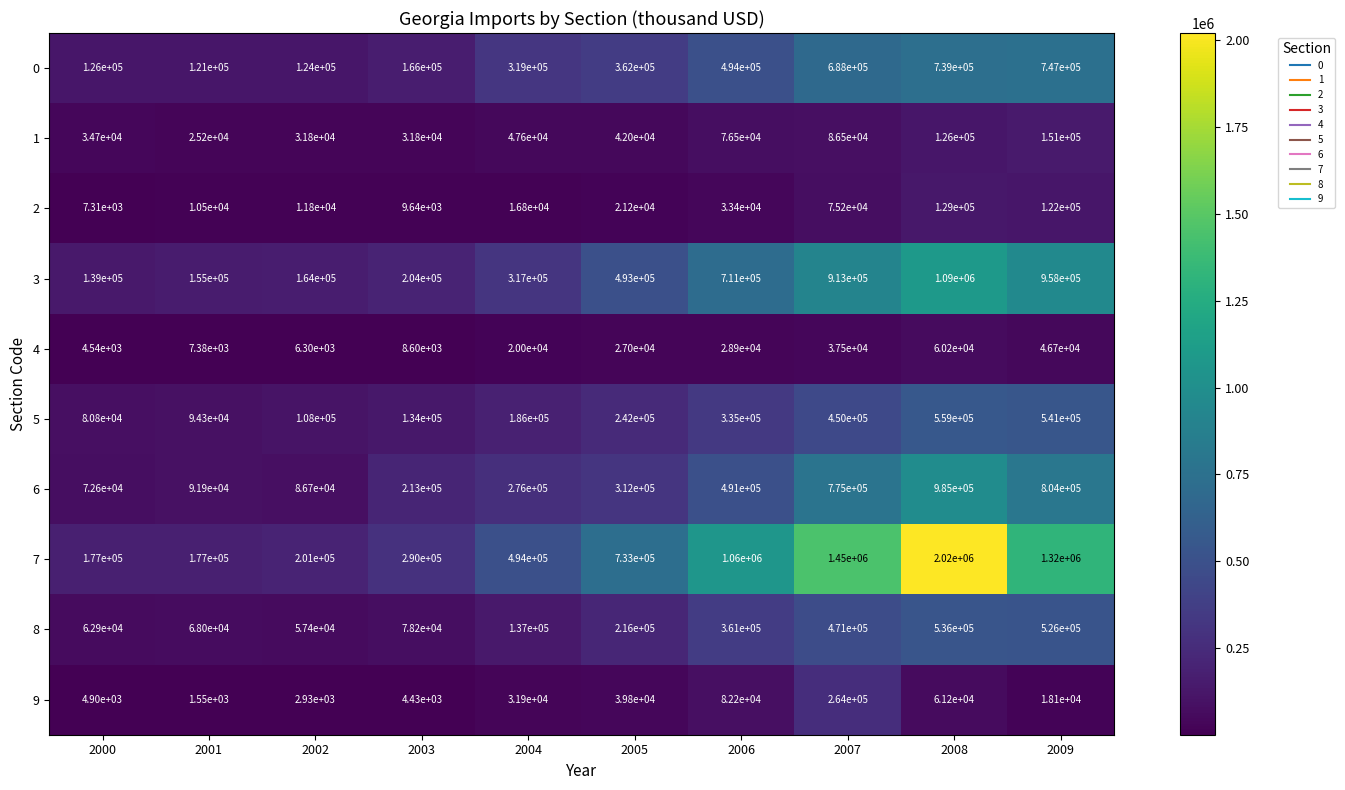

True or false: 7 has a value of 699907 at 2009.

False